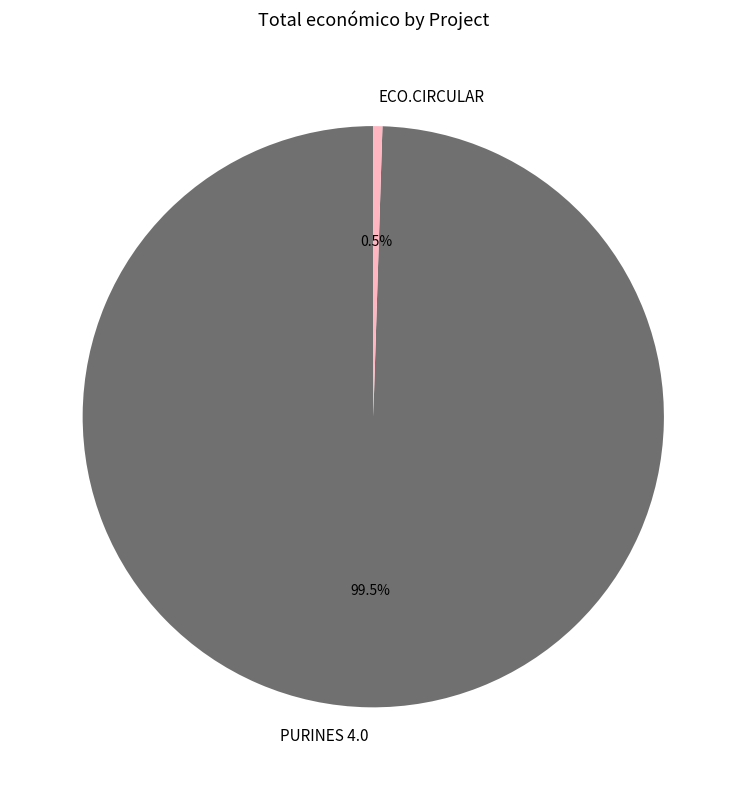

How many slices are in this pie chart?

2